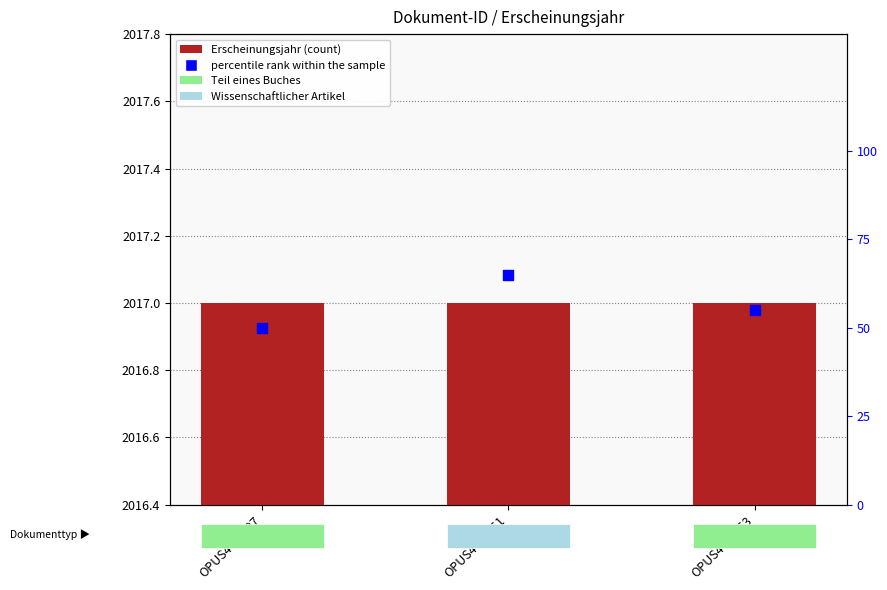

Which series has the largest total across all categories?

Erscheinungsjahr